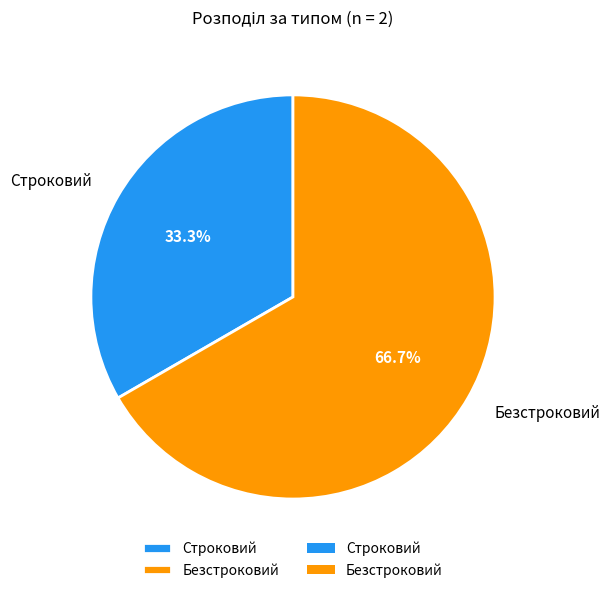

The Безстроковий slice represents 58% of the pie. True or false?

False